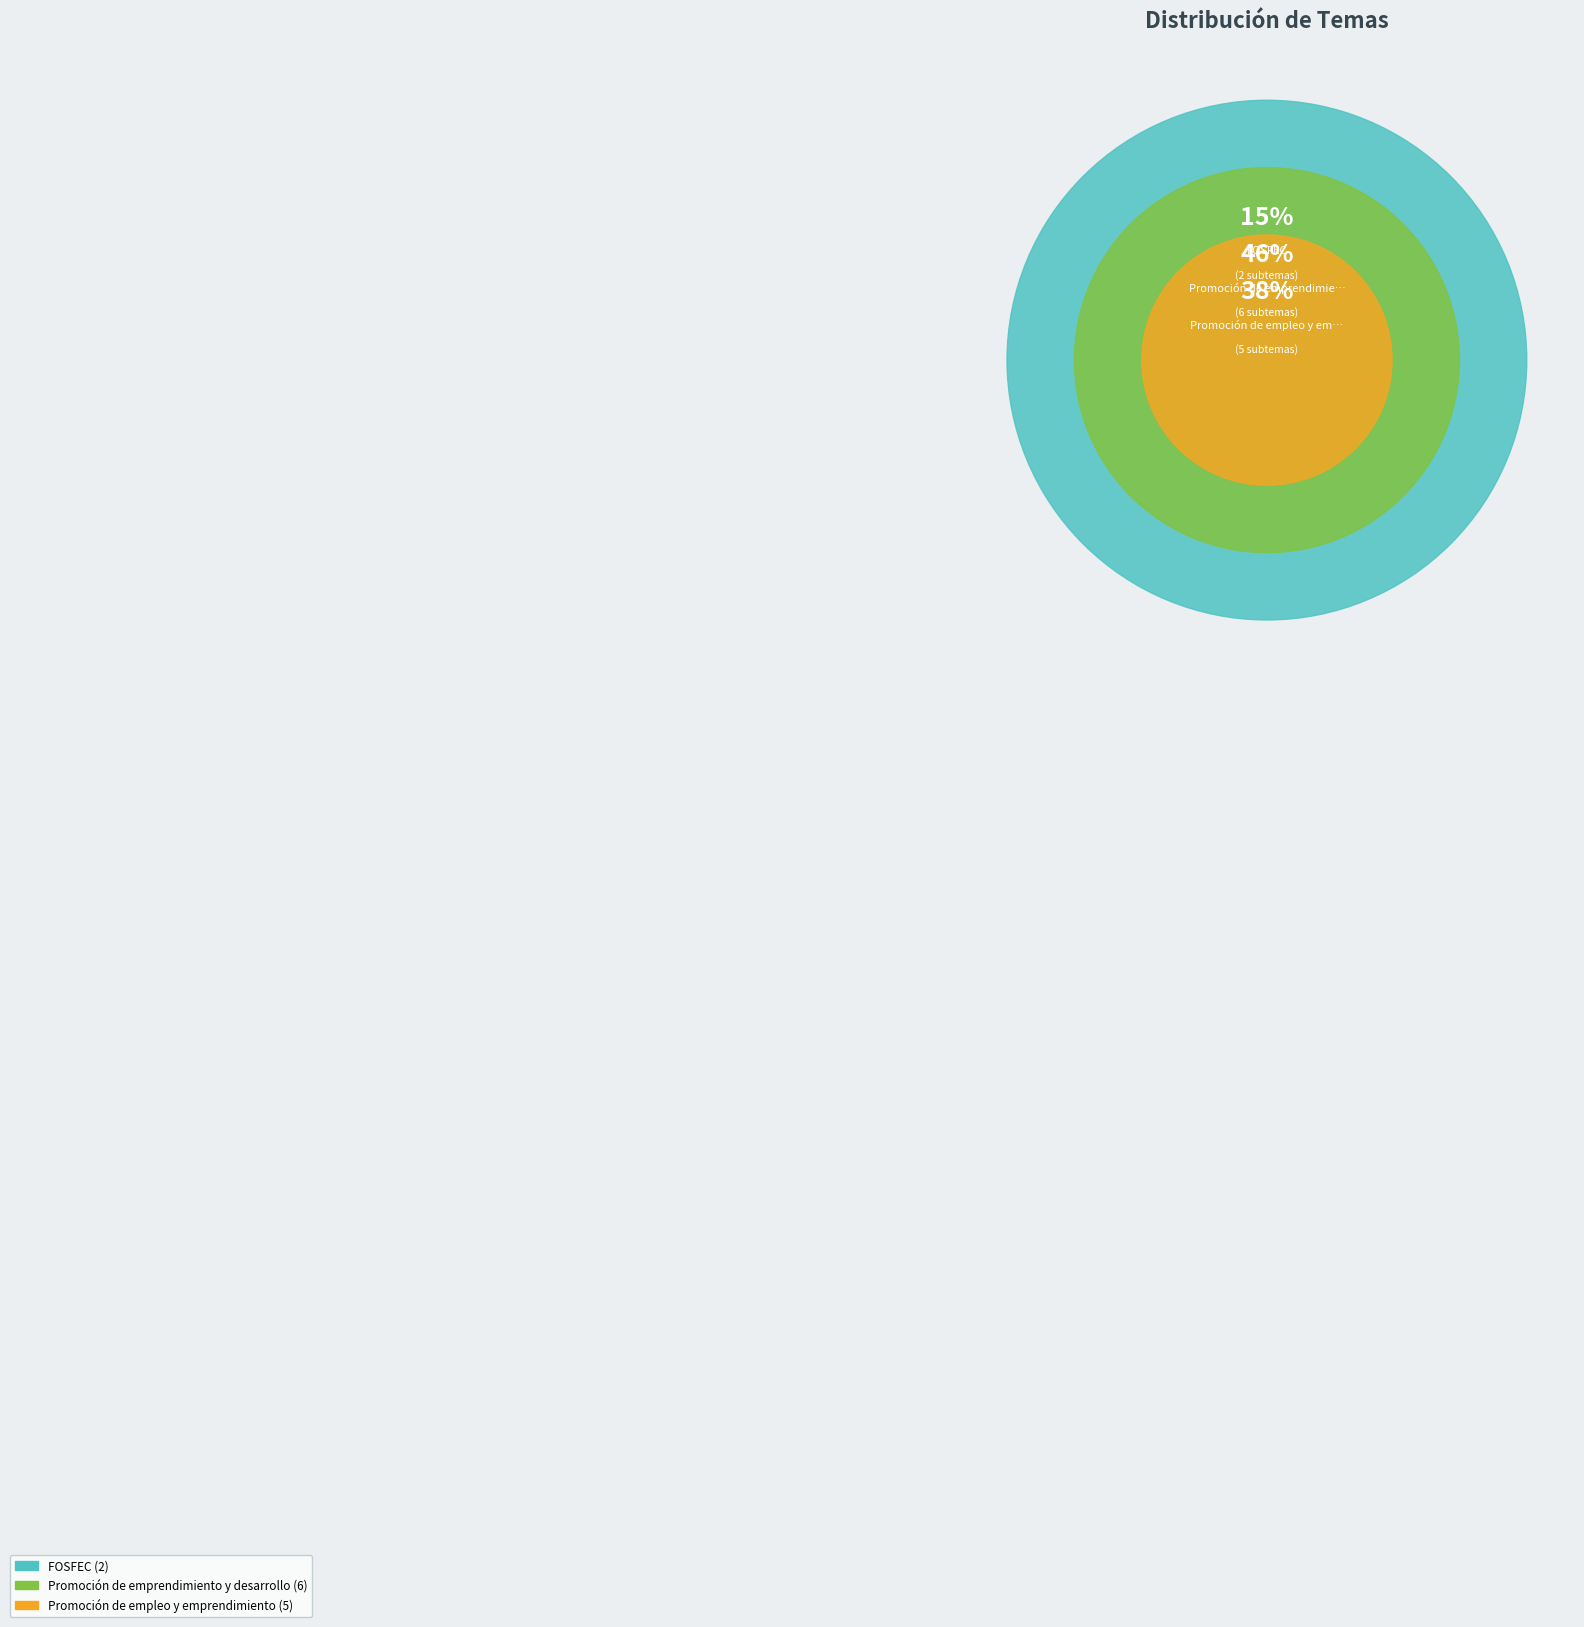

Which slice is the largest?

Promoción de emprendimiento y desarrollo